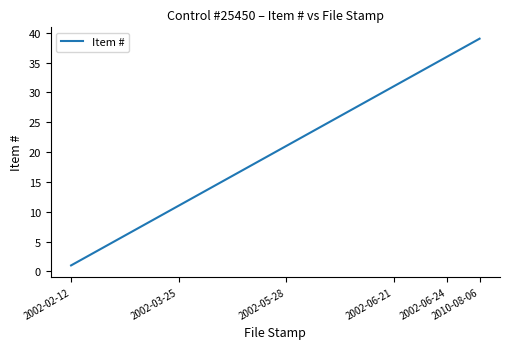

What is the difference between the maximum and minimum values?

38